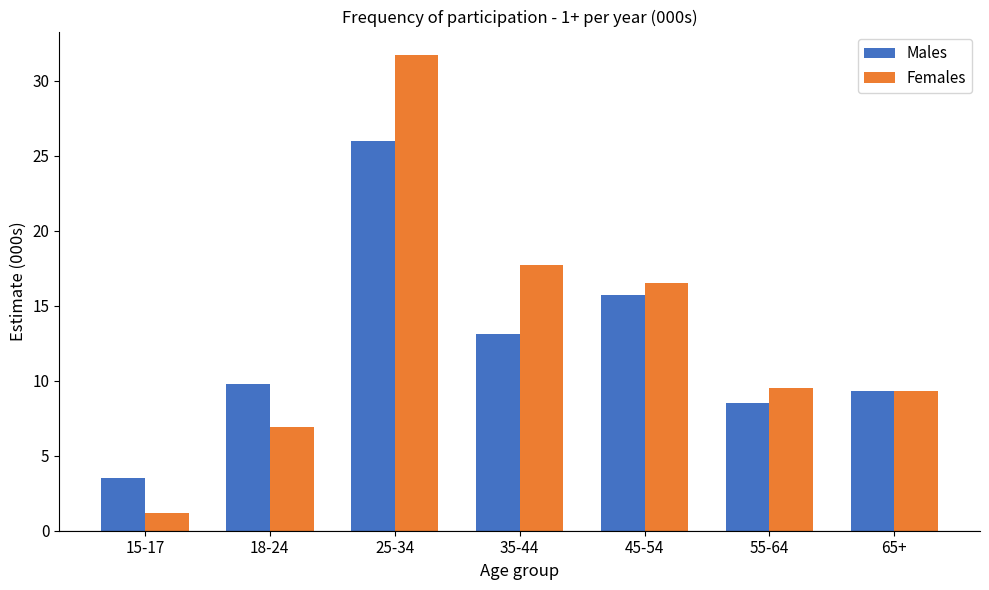

Does the chart contain any negative values?

No